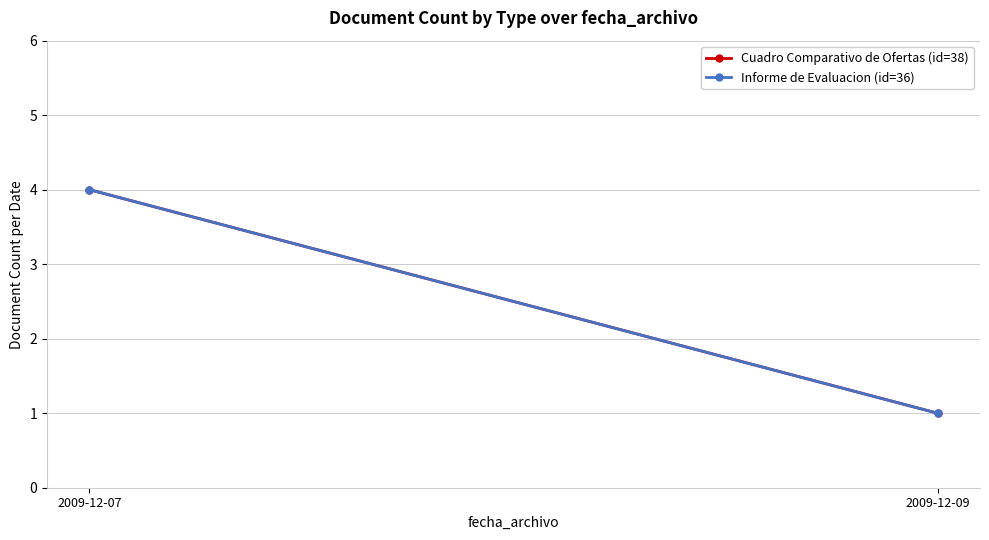

What is the sum of all Cuadro Comparativo de Ofertas (id=38) values?

5